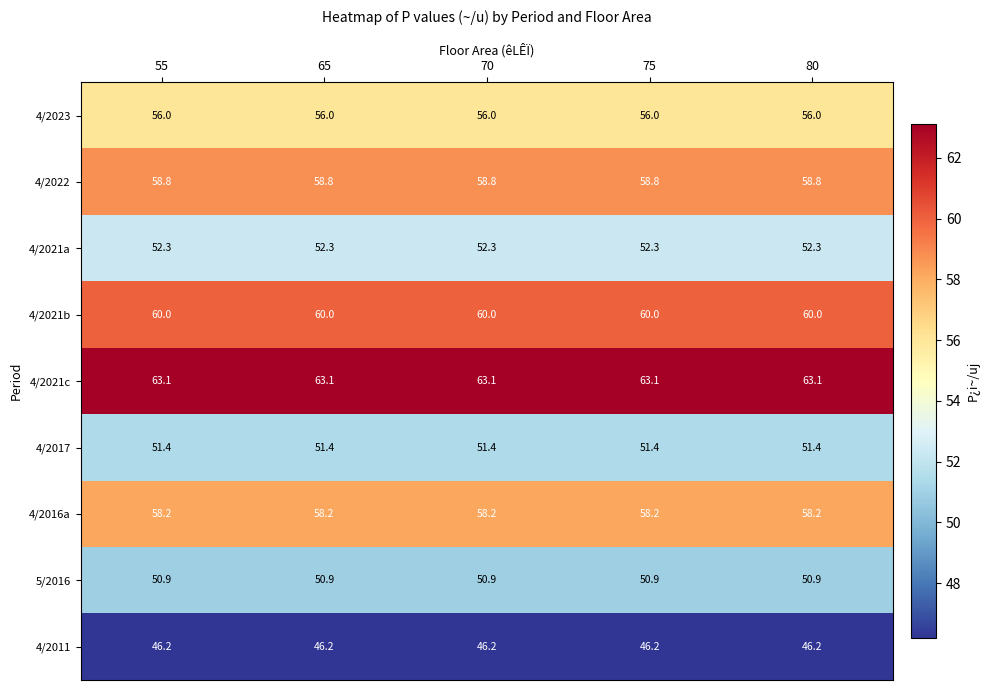

What is the difference between the highest and lowest values at 80?

16.9